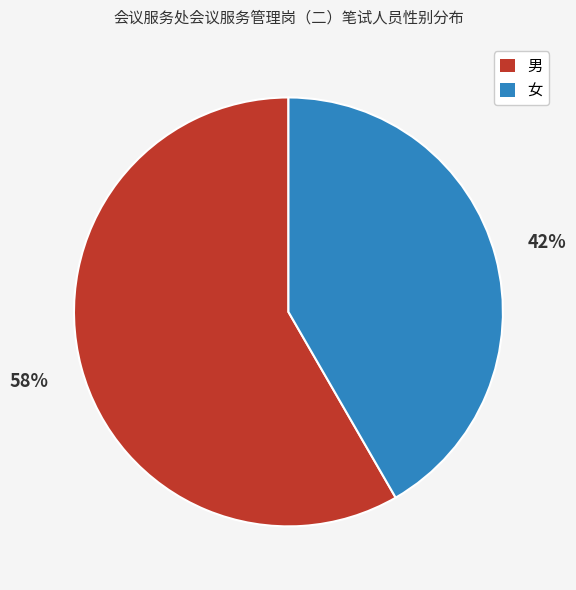

To the nearest percent, what is the combined percentage of 男 and 女?

100%